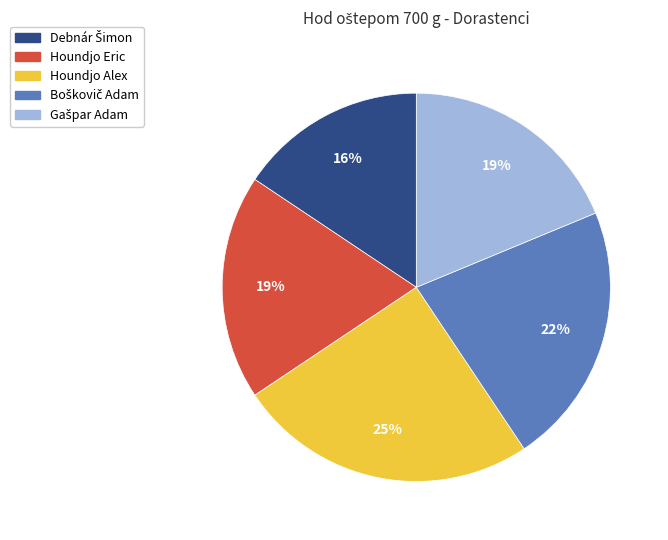

To the nearest percent, what is the average slice percentage?

20%